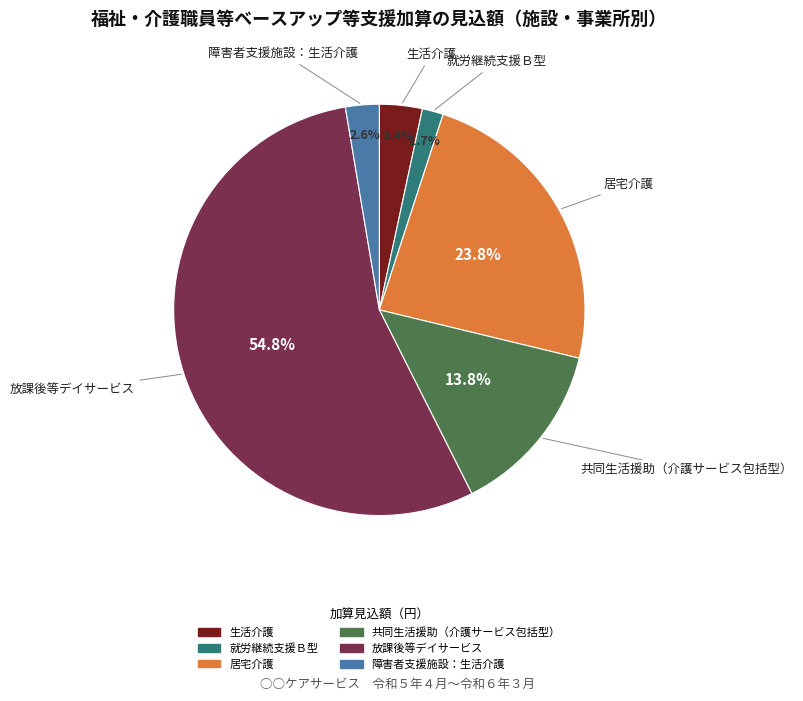

To the nearest percent, what percentage of the pie is 放課後等デイサービス?

55%